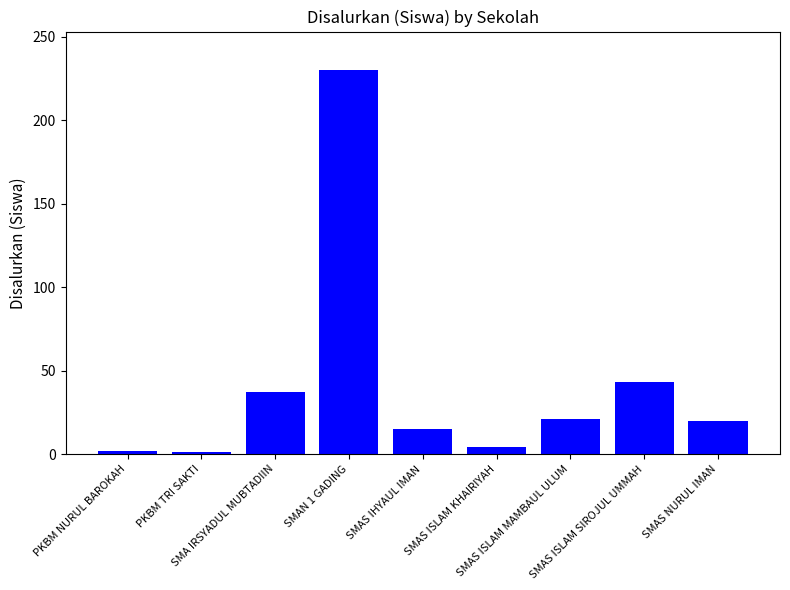

What is the change in value from SMA IRSYADUL MUBTADIIN to SMAN 1 GADING?

+193